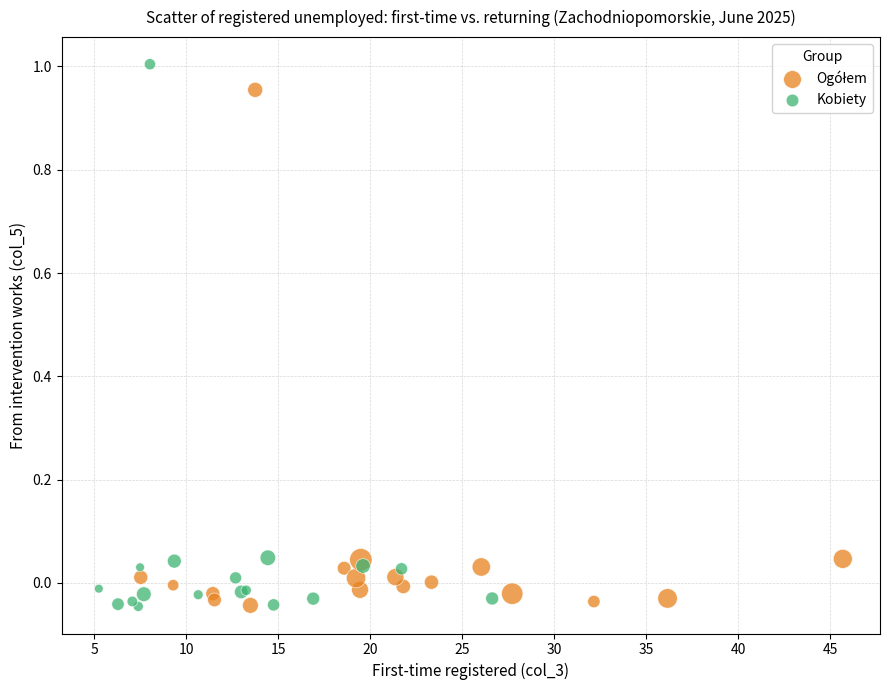

Which series has the widest spread of Y values?

Kobiety